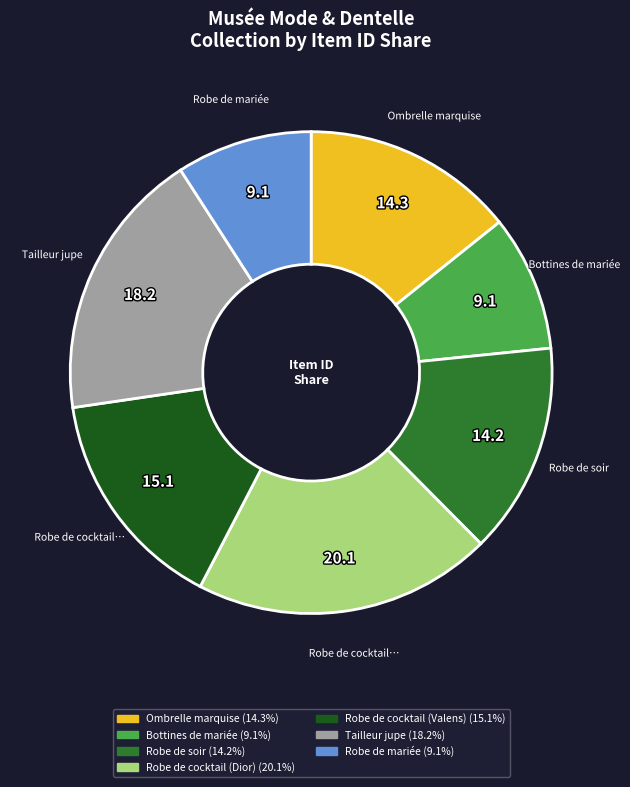

Do Robe de cocktail (Dior) and Robe de soir together represent more than half of the pie?

No